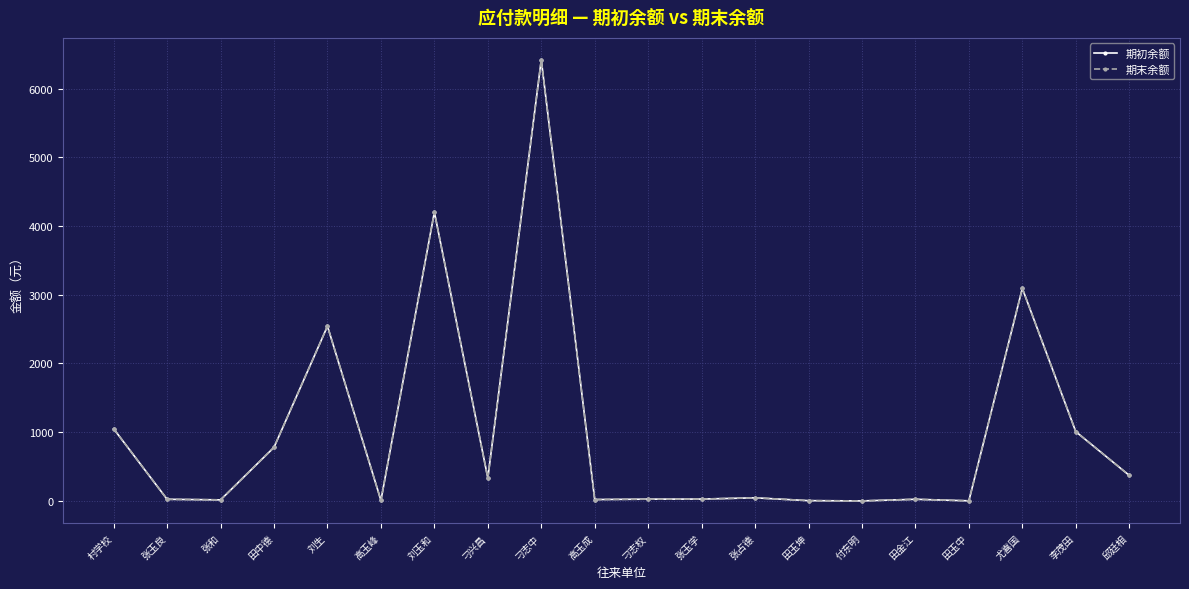

Is this an area chart (filled region under the line)?

No